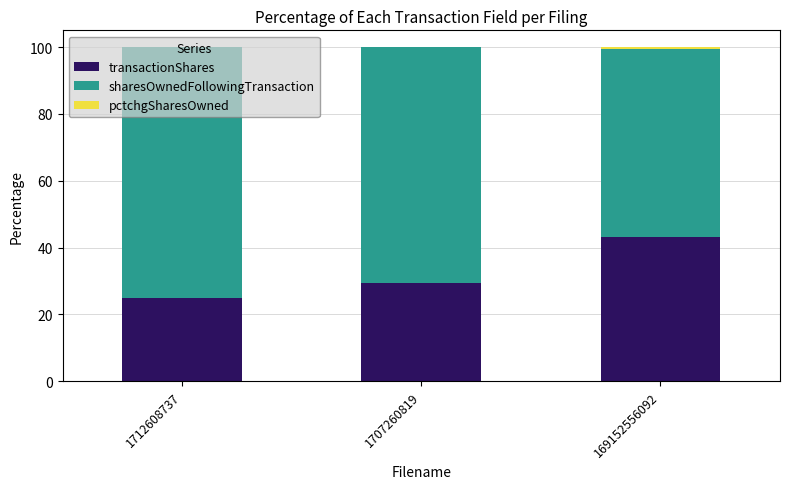

At which label does transactionShares reach its peak?

169152556092